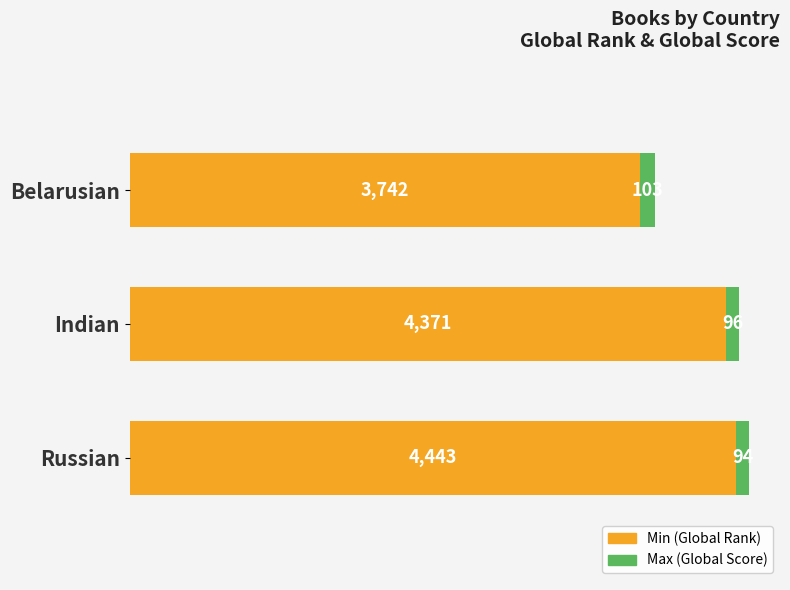

What are all the series names shown in the legend?

Min (Global Rank), Max (Global Score)